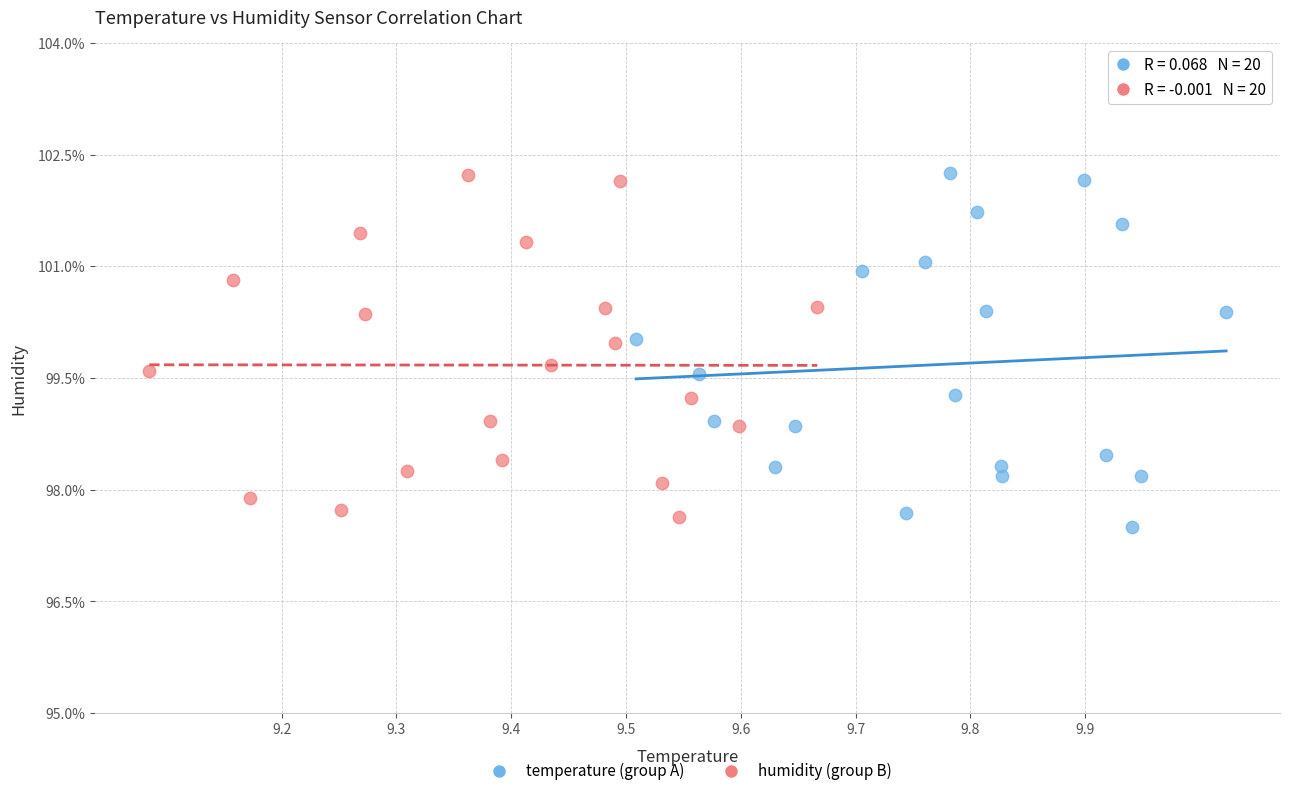

Which series reaches the minimum Y coordinate?

temperature (group A)